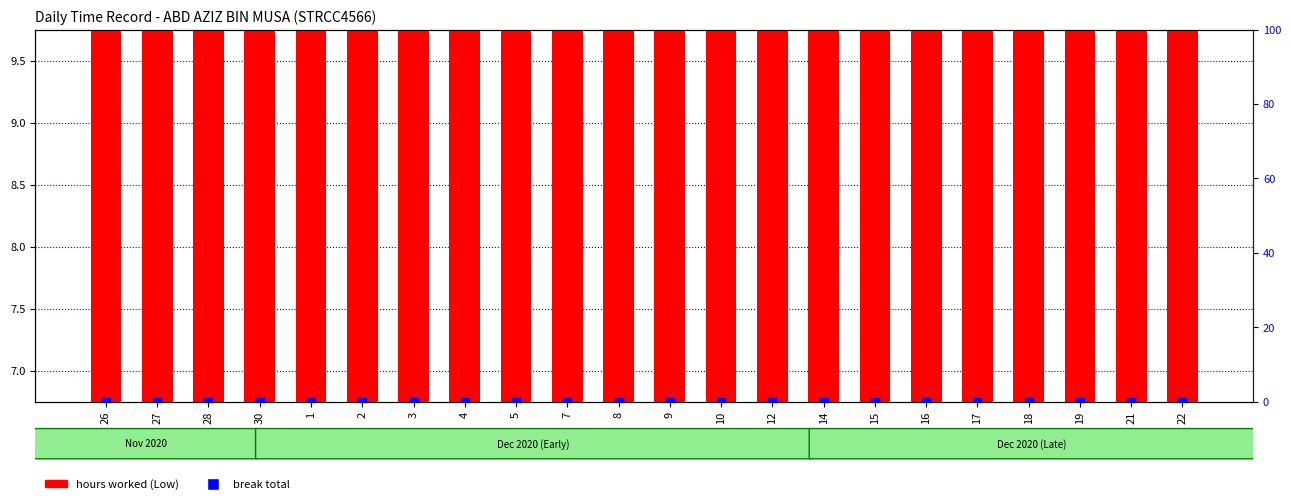

Which series contains the lowest Y value?

break total